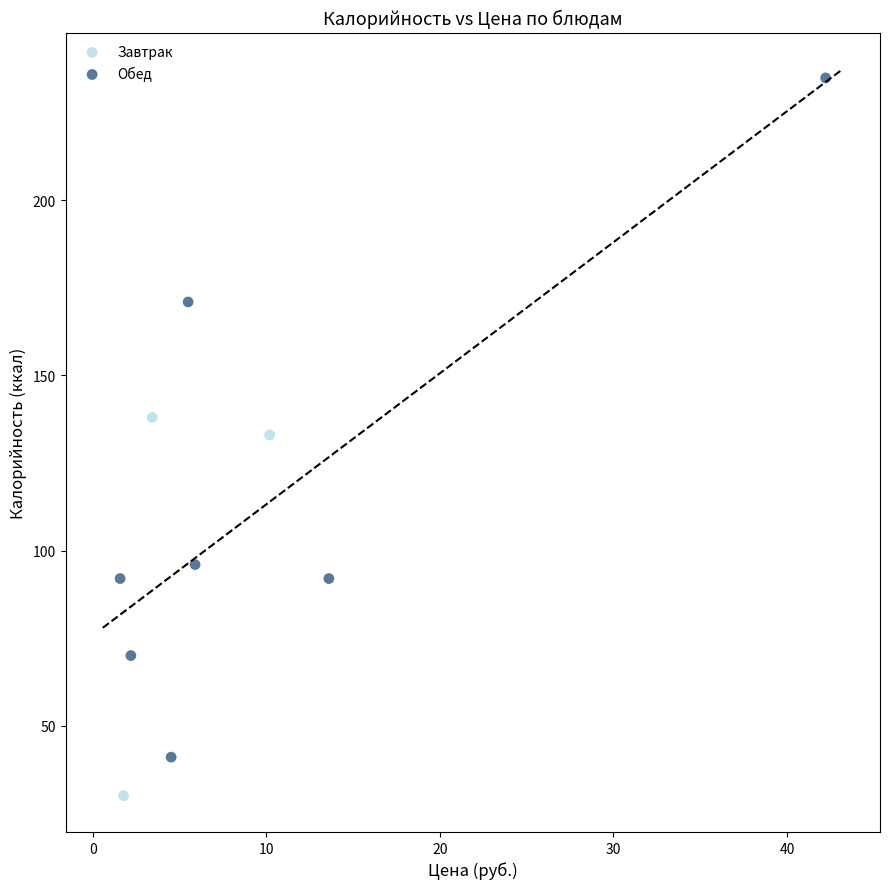

What are all the series names shown in the legend?

Завтрак, Обед